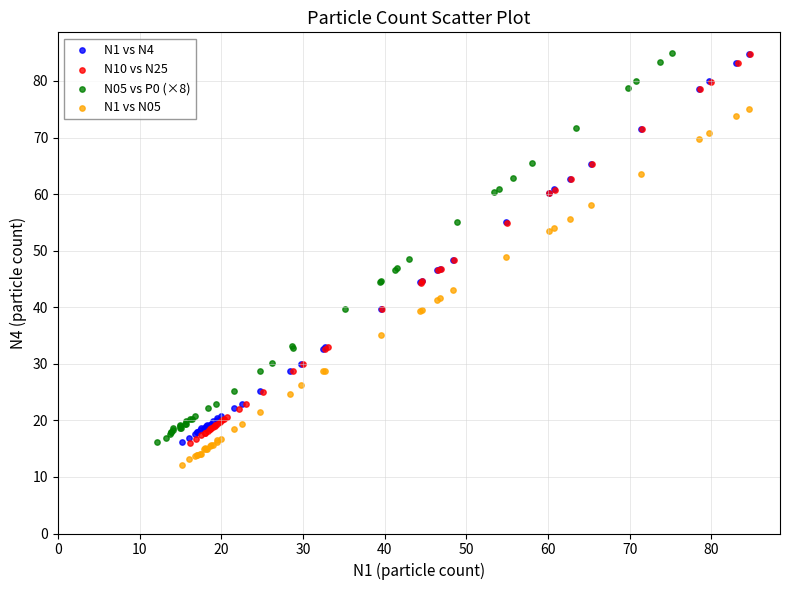

Which series has the largest Y range (max minus min)?

N05 vs P0 (×8)